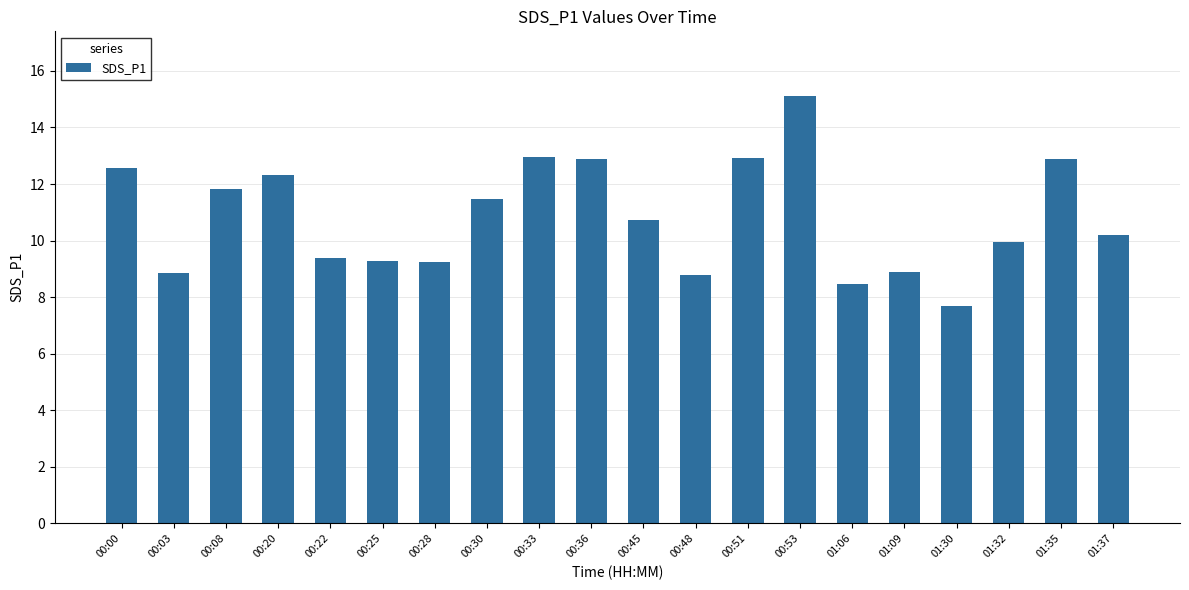

The chart shows a value of 18.2 at 00:51. True or false?

False